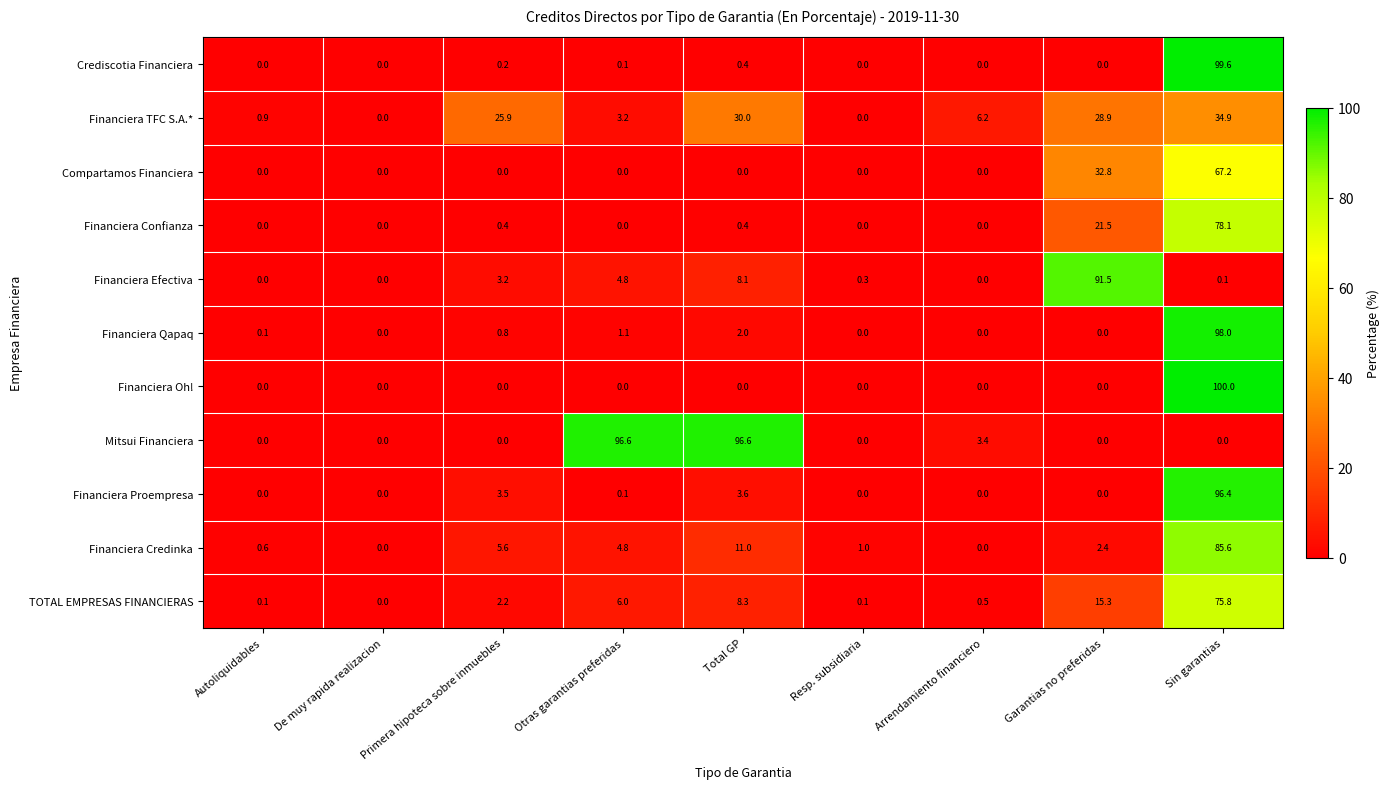

Which series has the largest total across all categories?

Mitsui Financiera